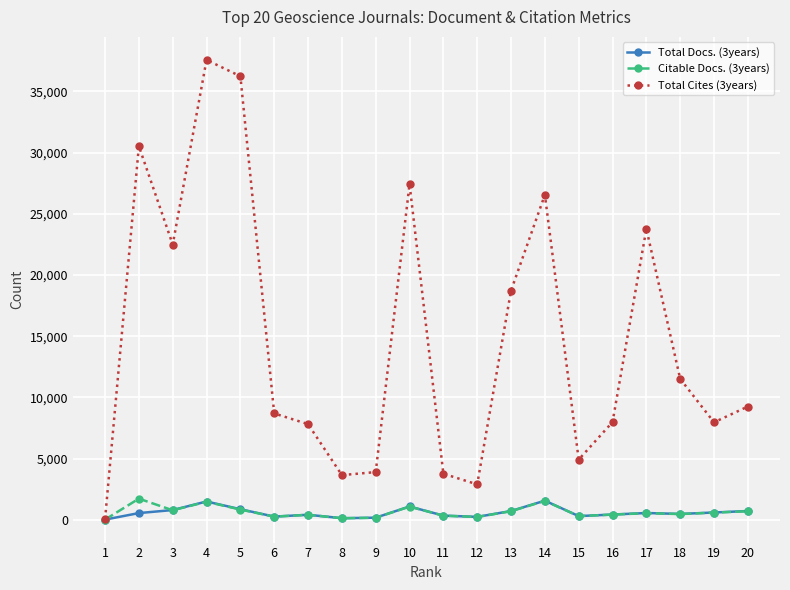

At which category is the sum across all series the highest?

4